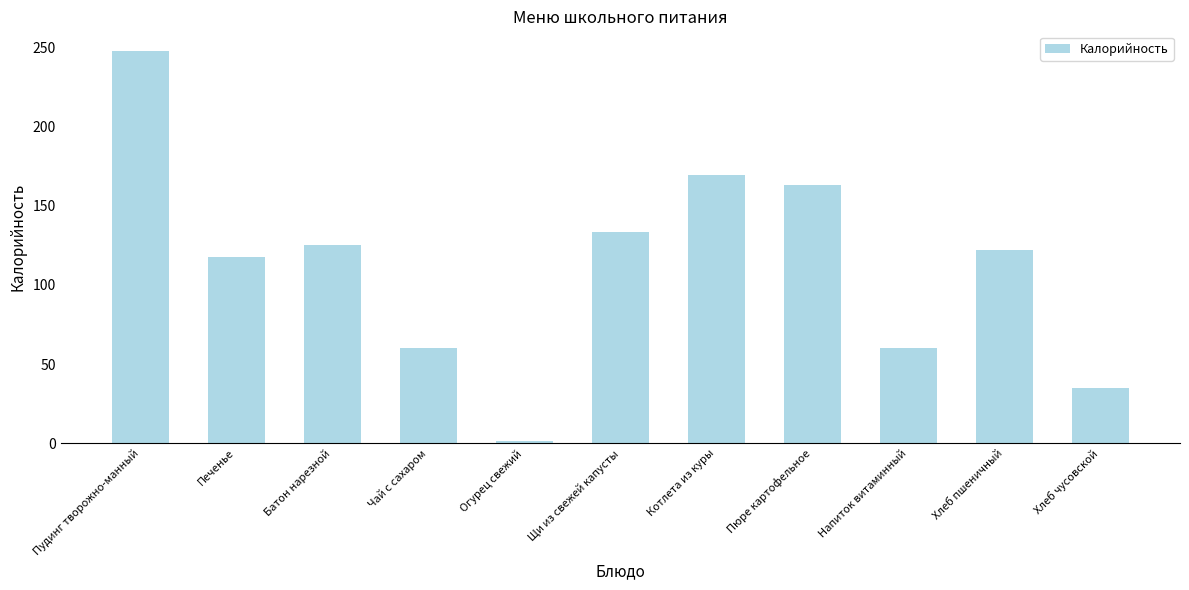

Reading right to left, list all the values displayed in this chart.

Хлеб чусовской=34.8	Хлеб пшеничный=122.4	Напиток витаминный=60.0	Пюре картофельное=163.5	Котлета из куры=169.7	Щи из свежей капусты=133.6	Огурец свежий=1.6	Чай с сахаром=60.0	Батон нарезной=125.0	Печенье=118.0	Пудинг творожно-манный=248.0